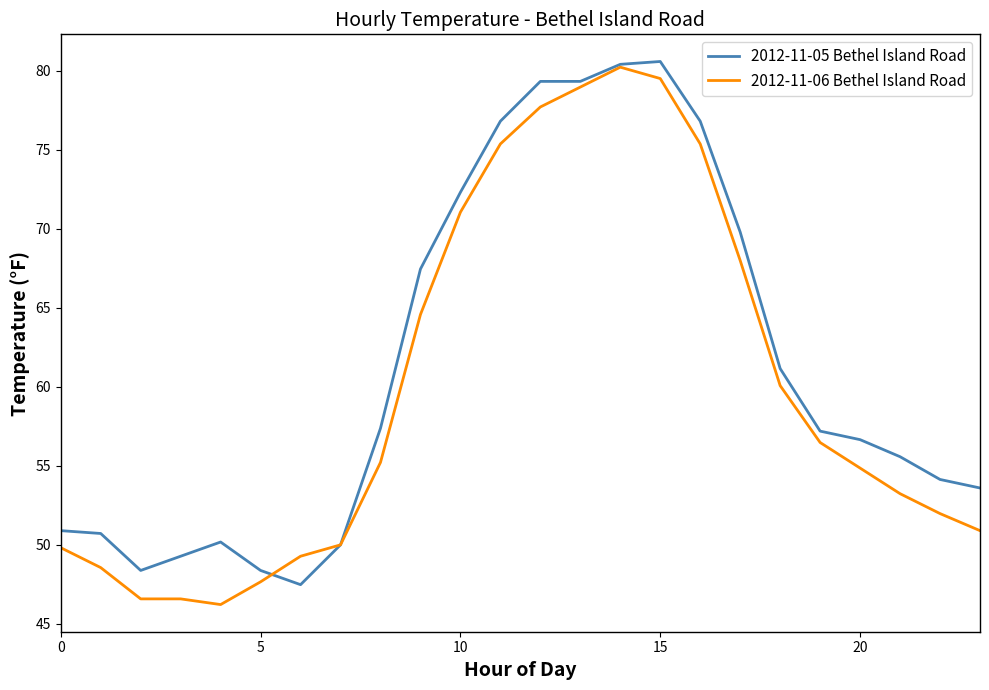

Which series has the widest spread of values?

2012-11-06 Bethel Island Road